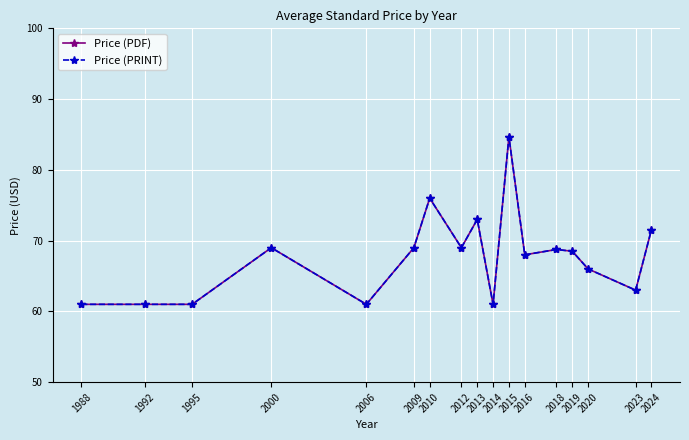

At which label does Price (PDF) reach its minimum?

1988